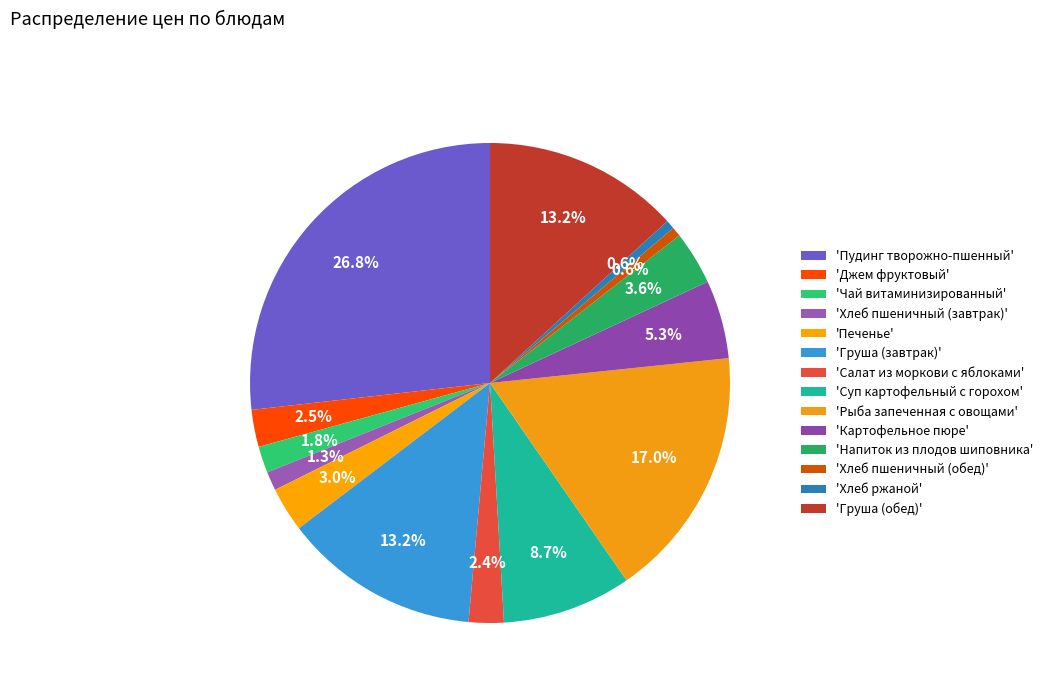

Which category has the biggest portion of the pie?

Пудинг творожно-пшенный